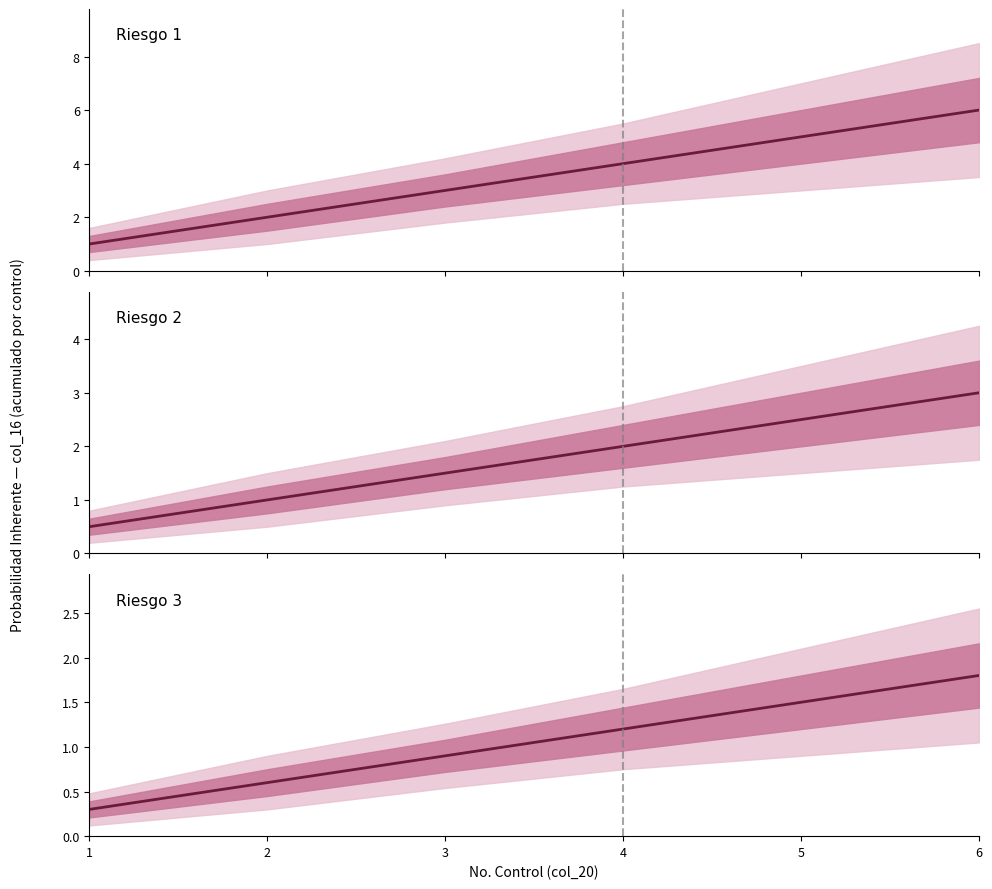

What is the average value of the Riesgo 1 series?

3.5